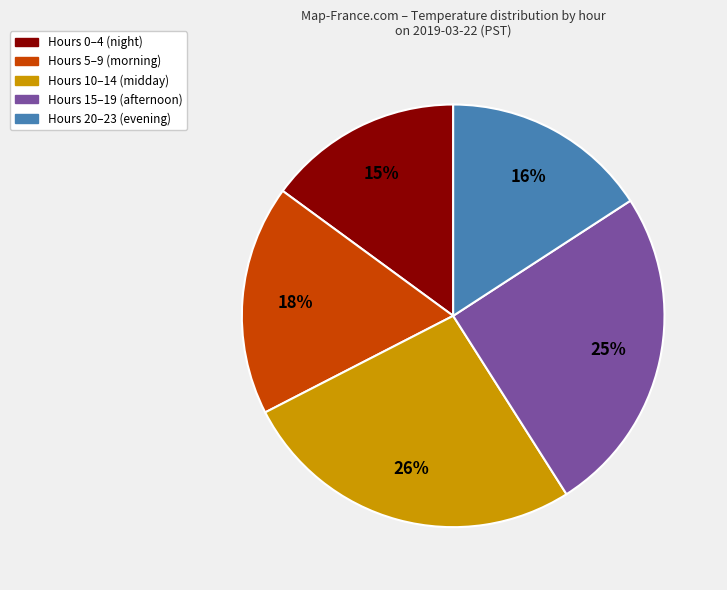

Does any single category account for the majority?

No